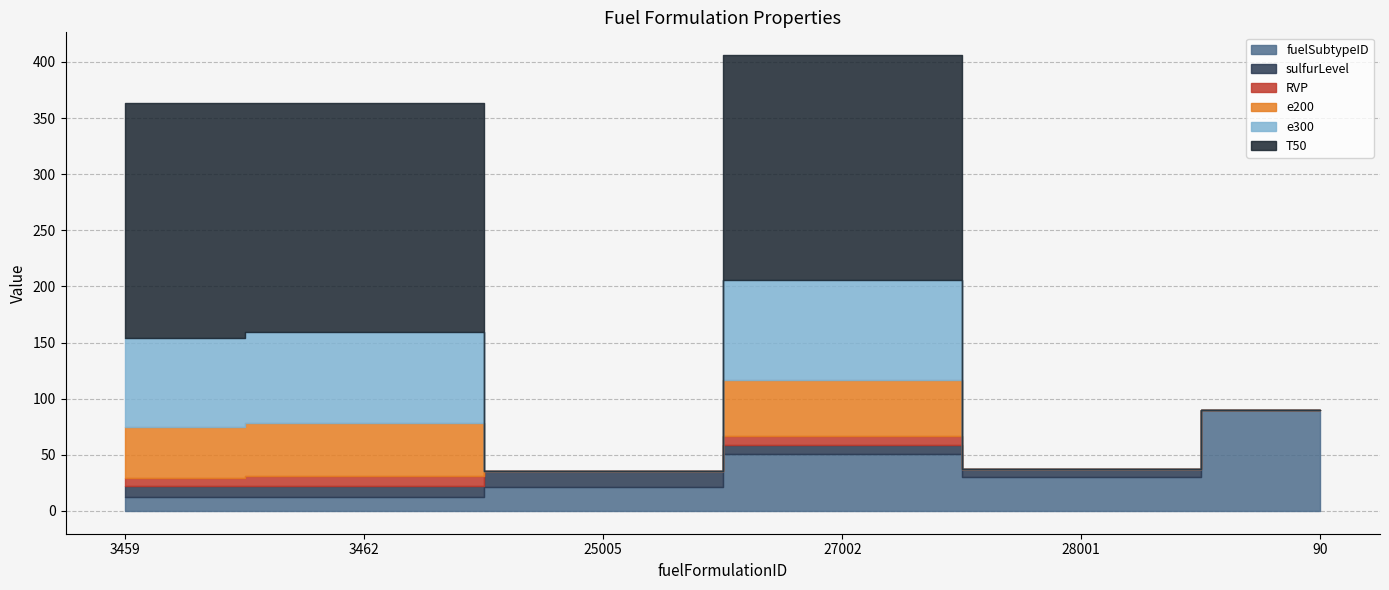

Which series has the largest total across all categories?

T50